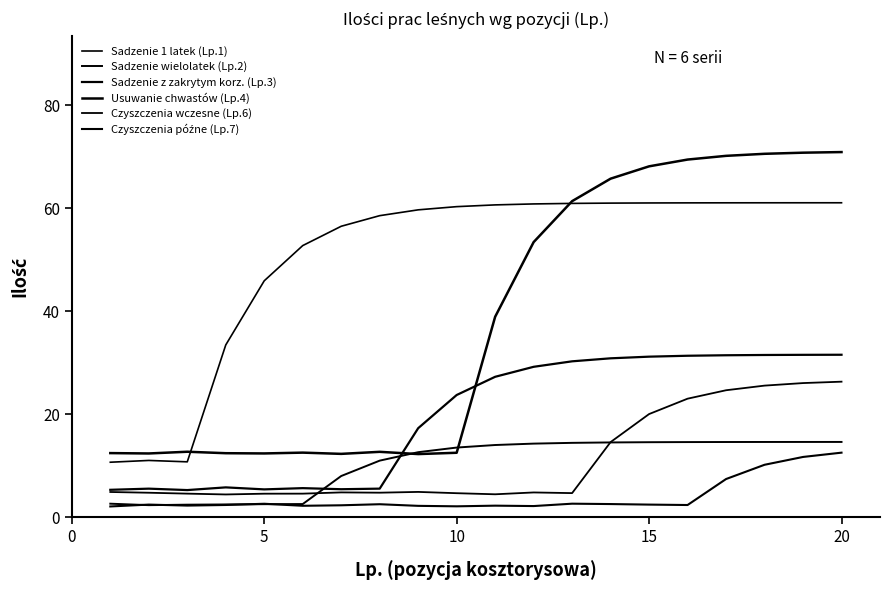

At which label does Sadzenie wielolatek (Lp.2) reach its minimum?

5